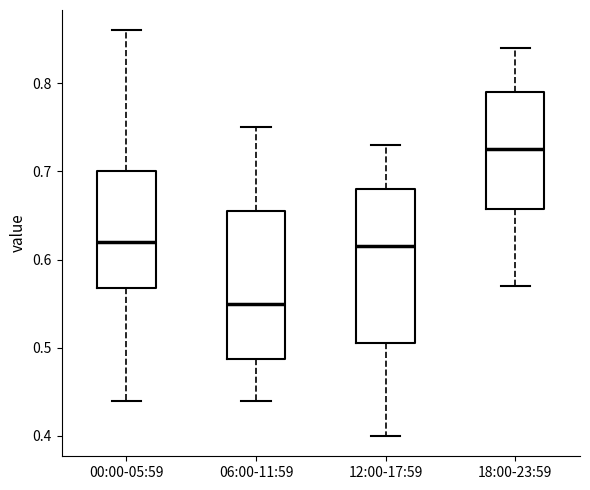

Where is the lower edge of the box for 06:00-11:59 on the y-axis? The values are not printed on the chart, so give them approximately, as read against the axis.

0.49